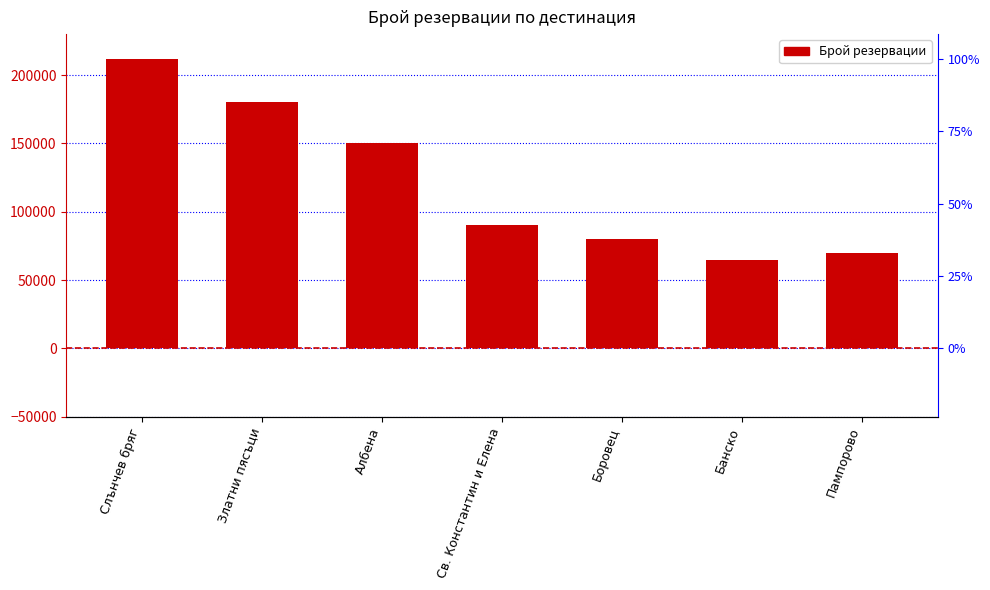

What is the sum of the values at Св. Константин и Елена and Златни пясъци?

270000